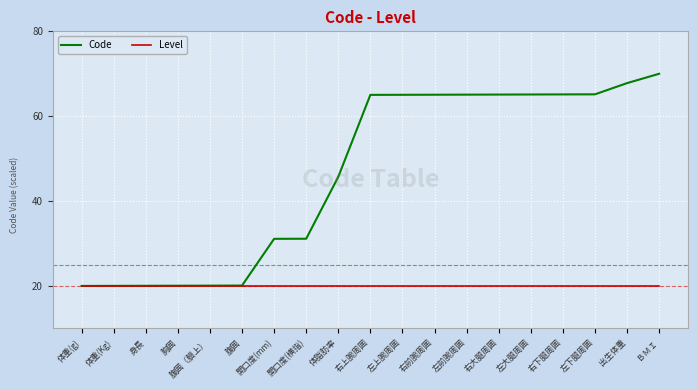

Read the Code value at 左上腕周囲.

65.0